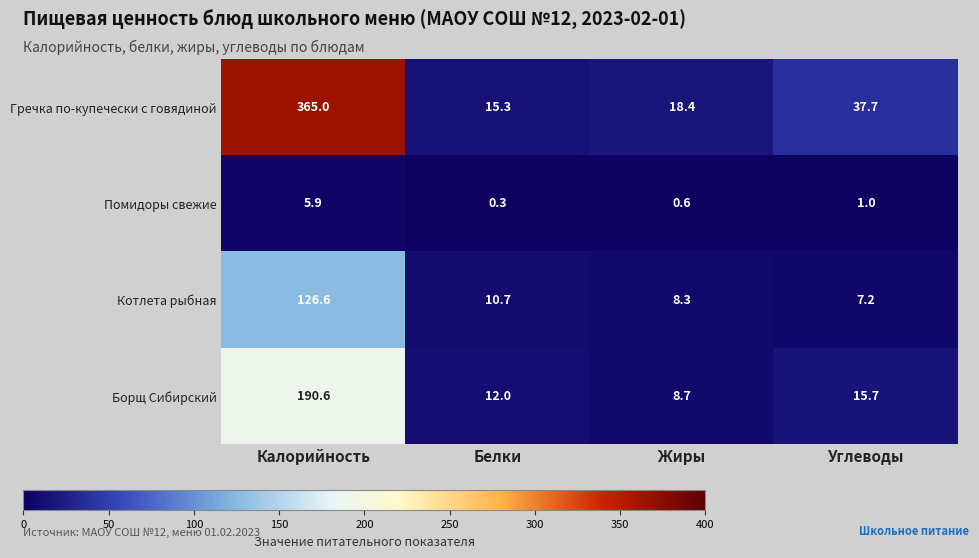

What is the difference between the Борщ Сибирский values at Углеводы and Калорийность?

174.9